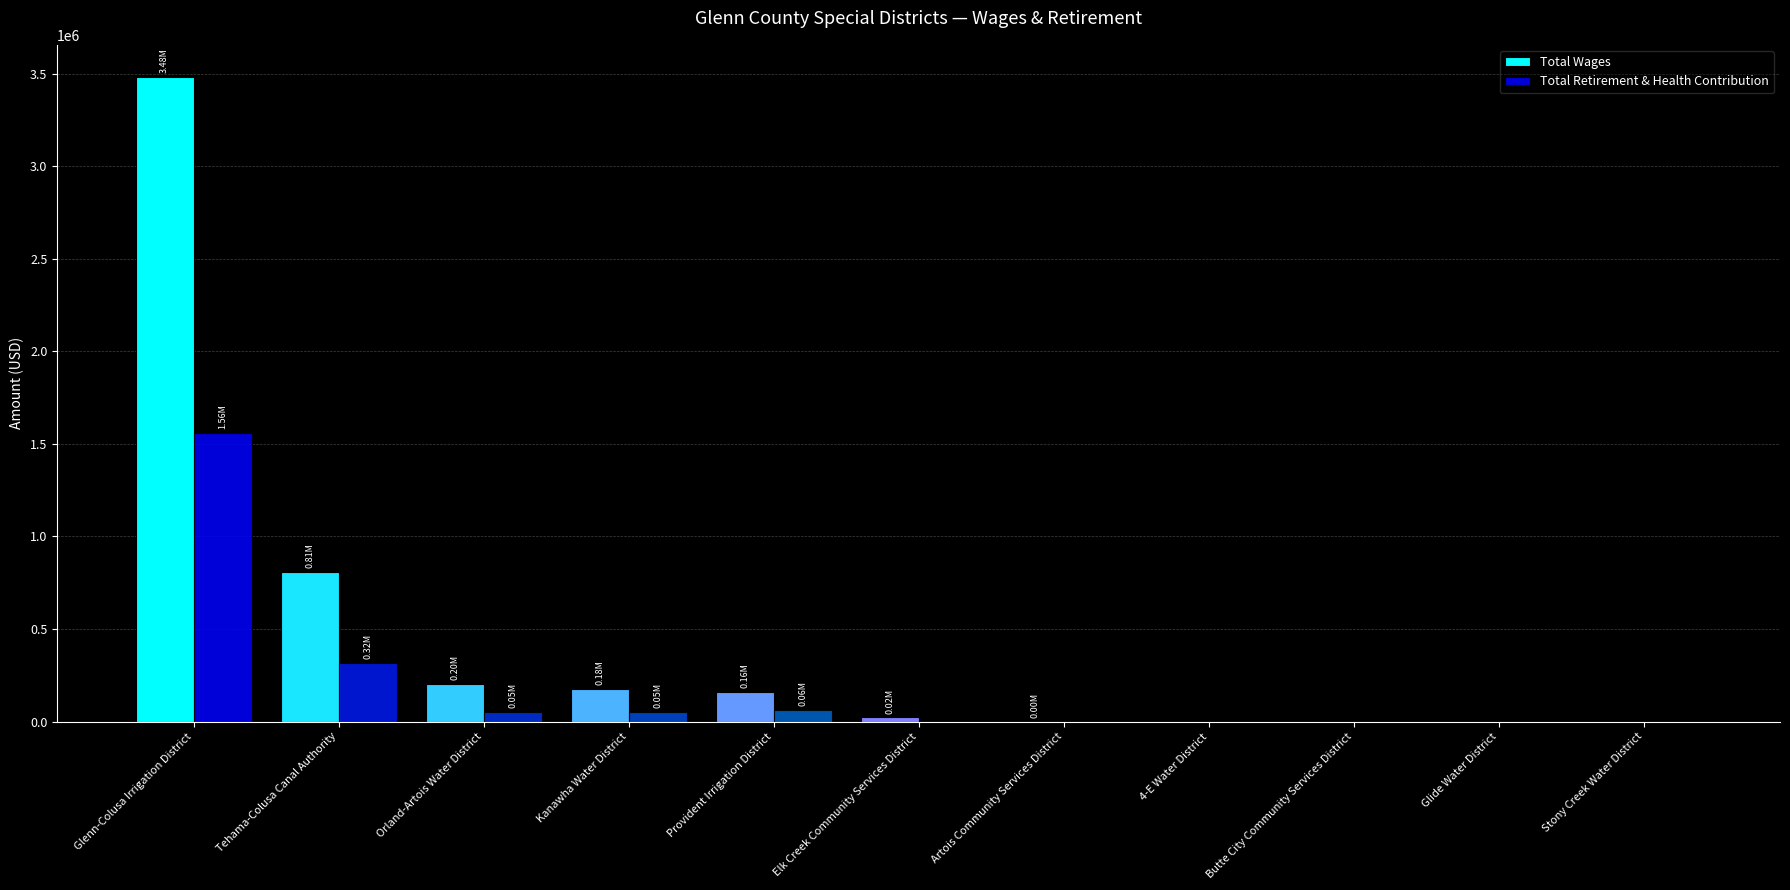

Where is Total Wages nearest to the value 1741441?

Tehama-Colusa Canal Authority